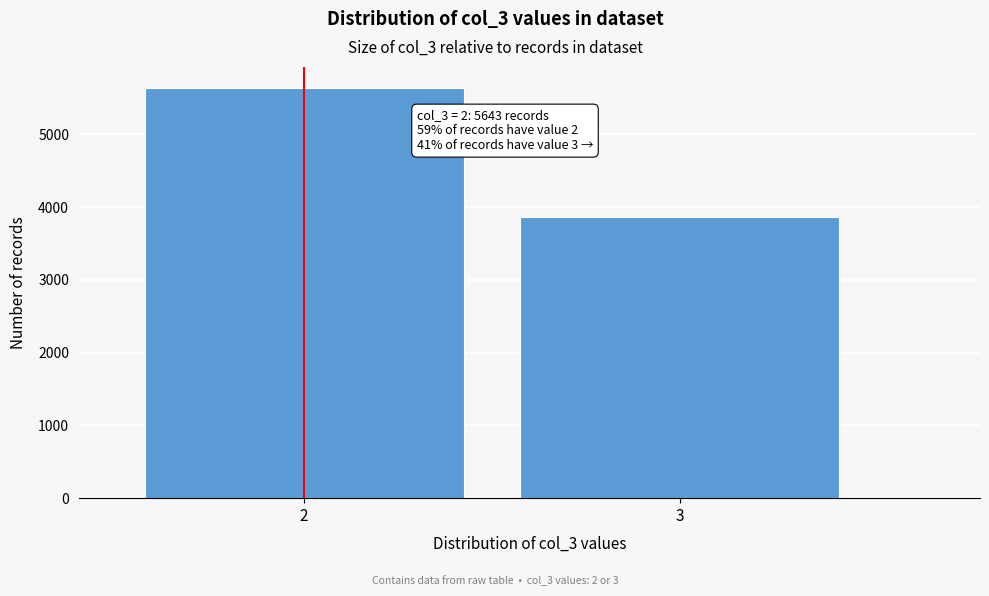

Reading left to right, list all the values displayed in this chart.

5643	3861